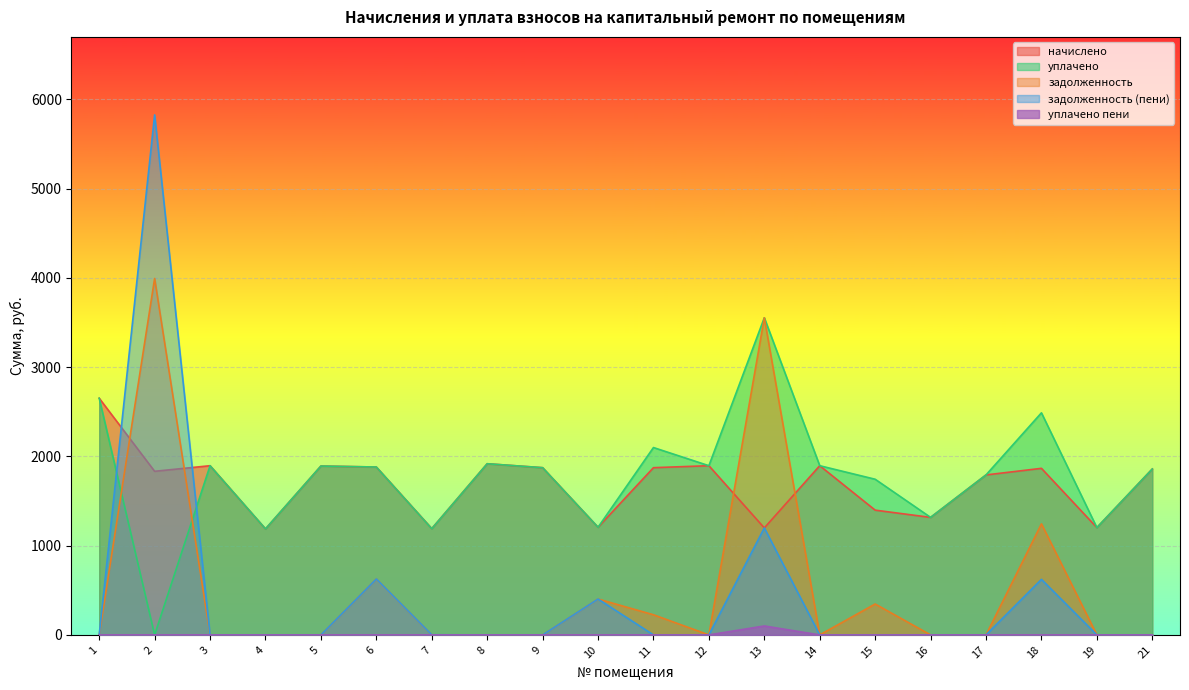

The value of уплачено at 15 is 614.9. True or false?

False